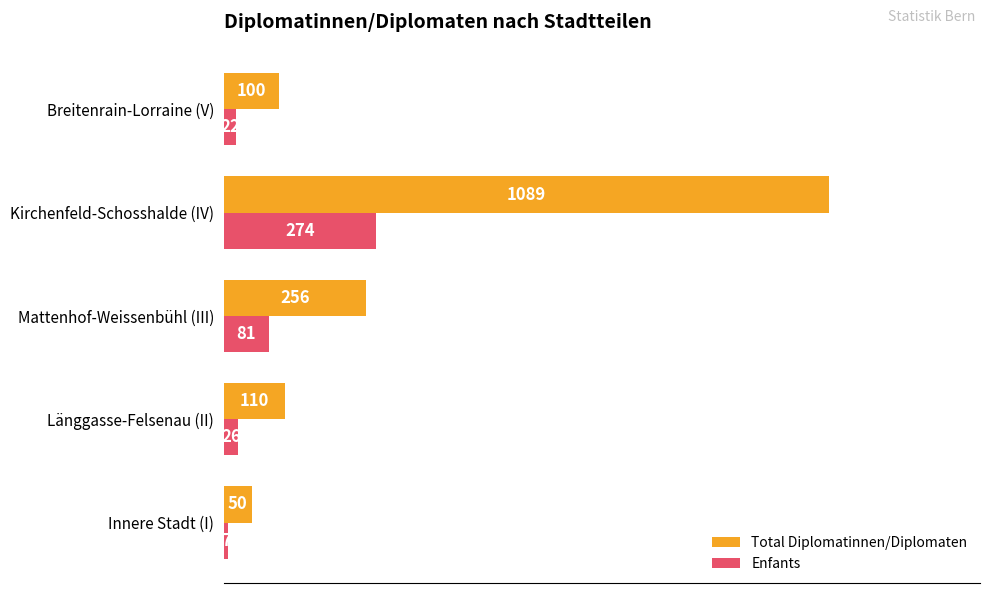

True or false: Total Diplomatinnen/Diplomaten has a value of 110 at Länggasse-Felsenau (II).

True